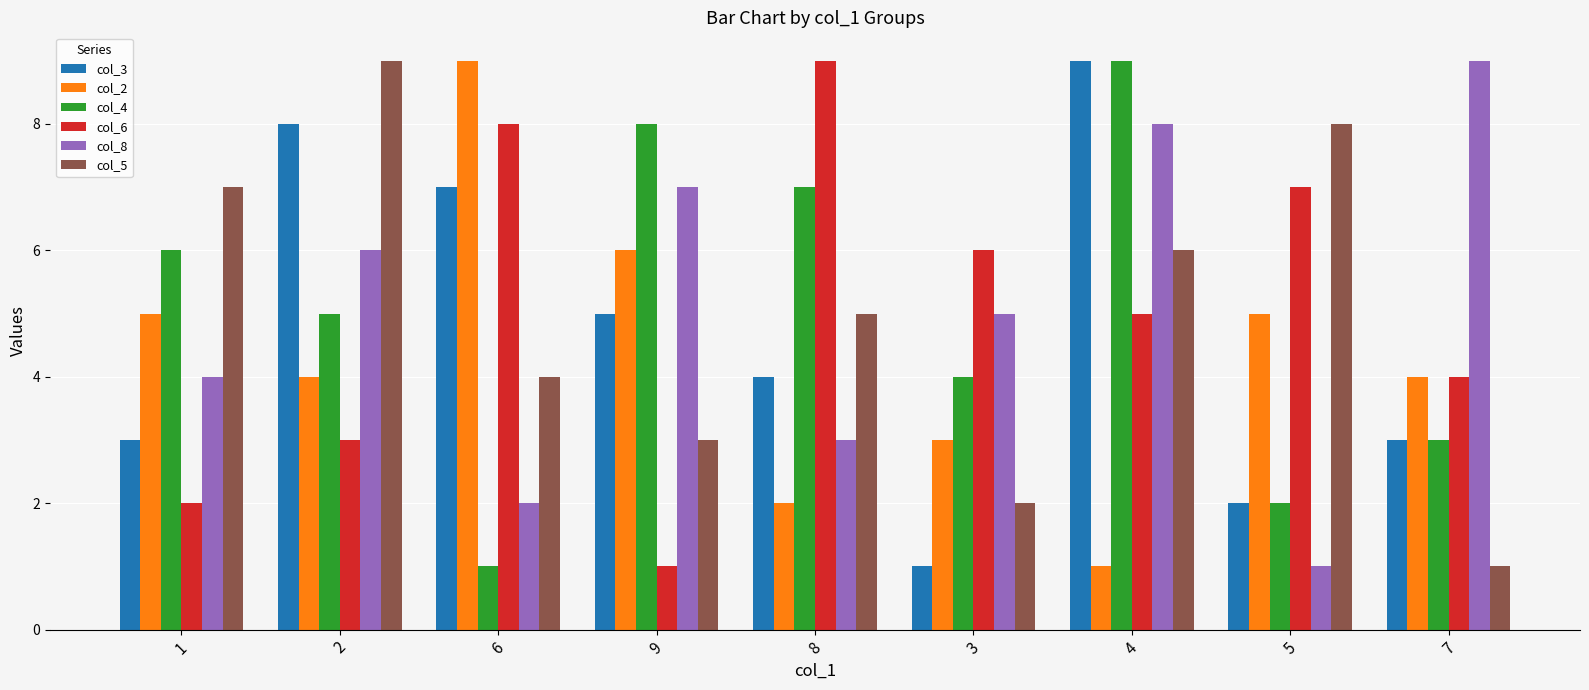

Rank the categories by col_8 value from lowest to highest.

5, 6, 8, 1, 3, 2, 9, 4, 7